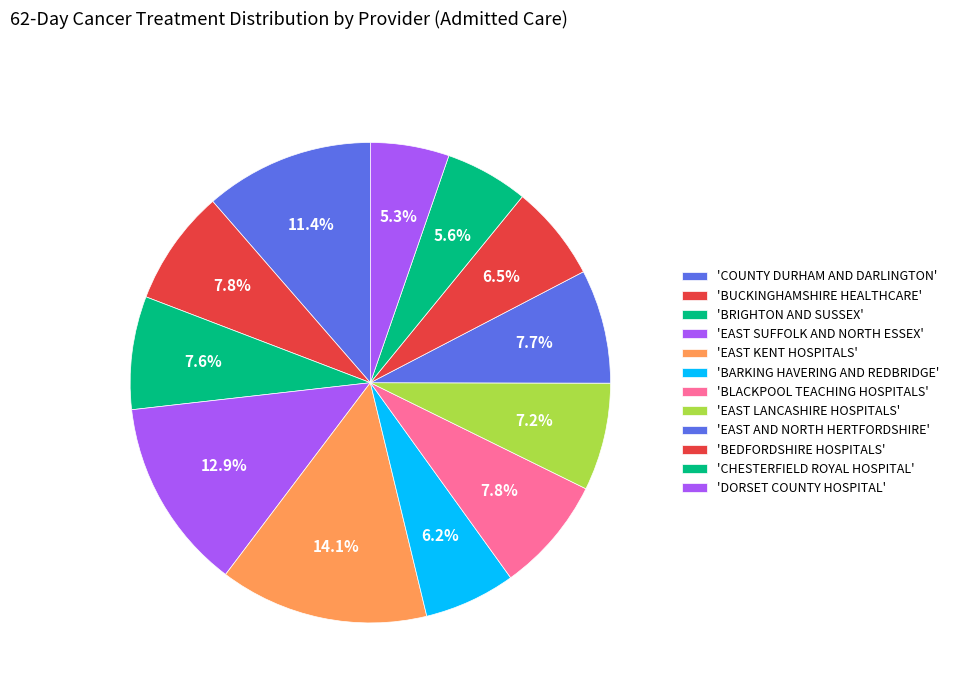

How many segments does this pie chart have?

12